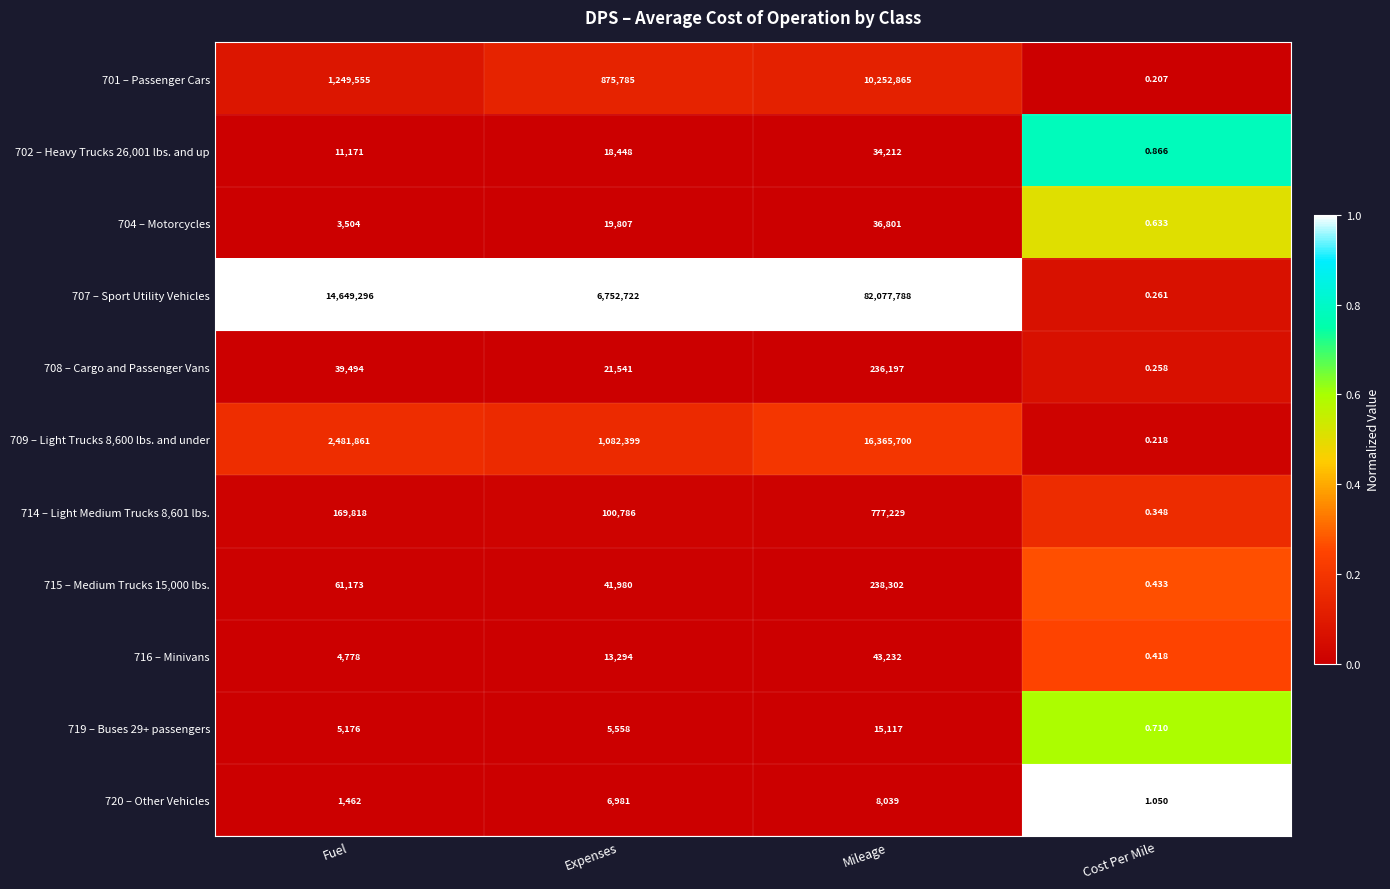

At which category is the sum across all series the highest?

Mileage